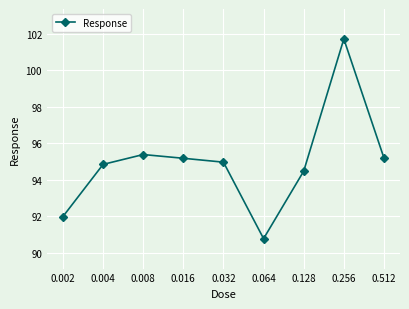

True or false: the data shows 45.7 at 0.016.

False